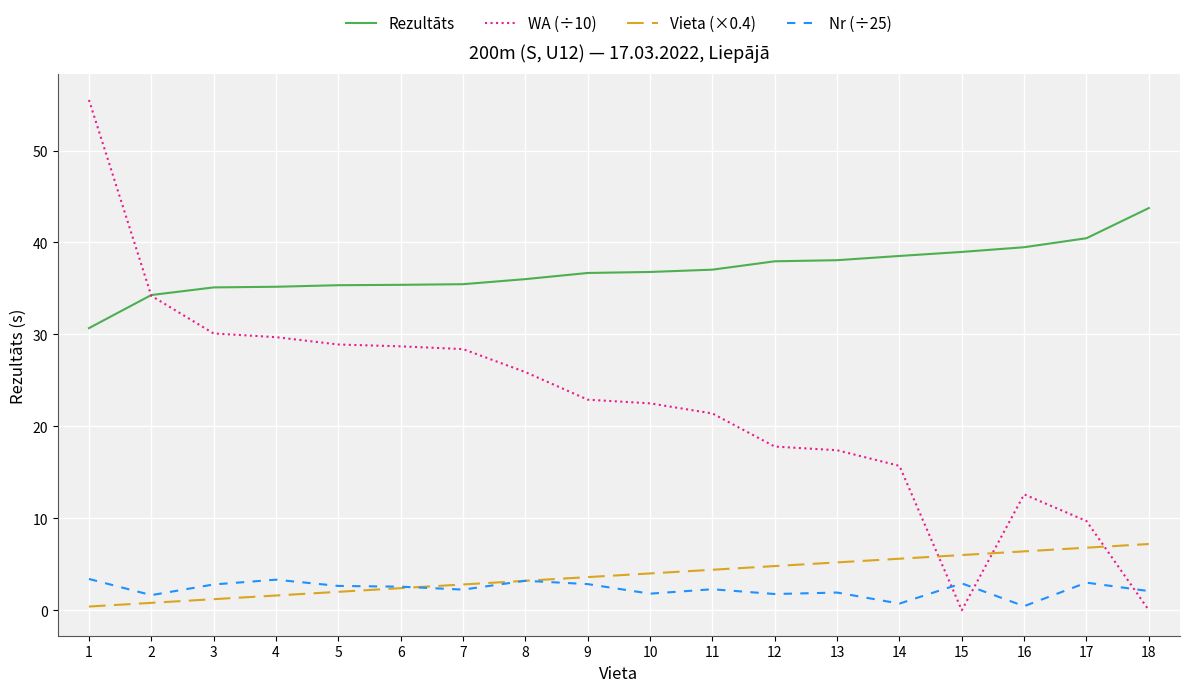

Which series has the largest total across all categories?

Rezultāts